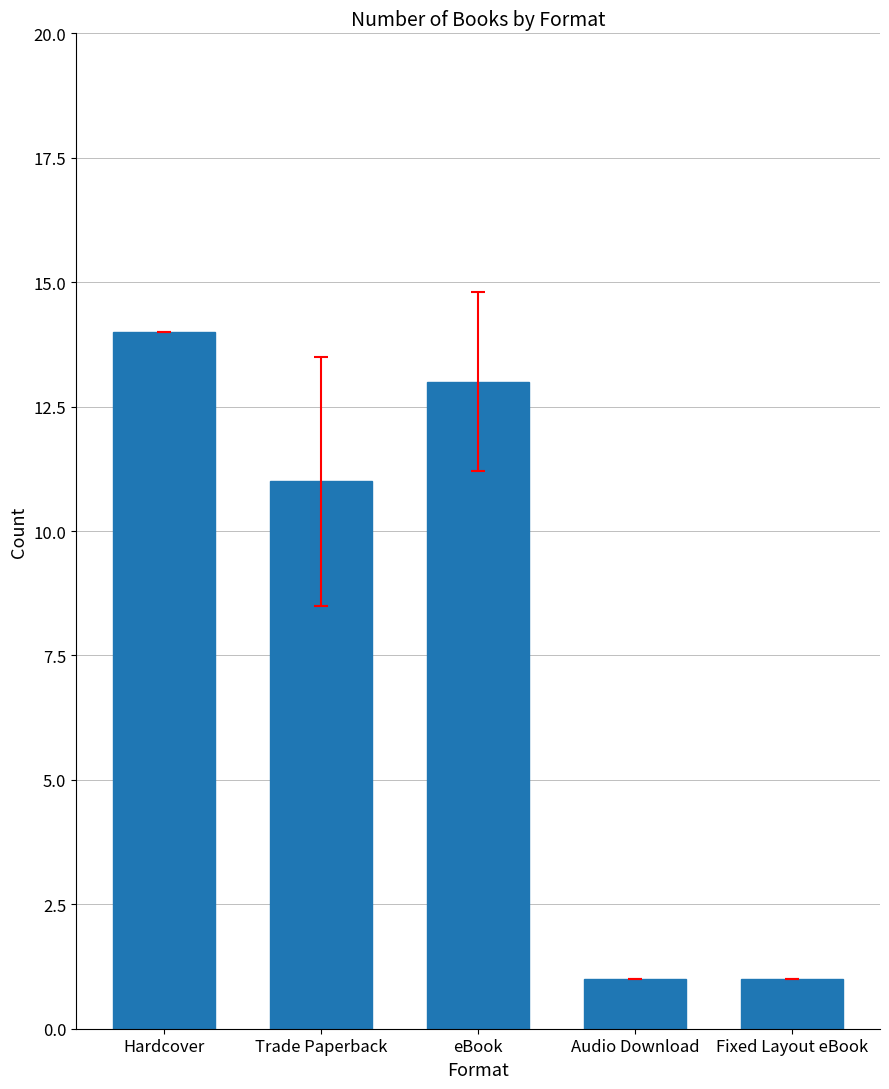

What is the difference between the maximum and minimum values?

13